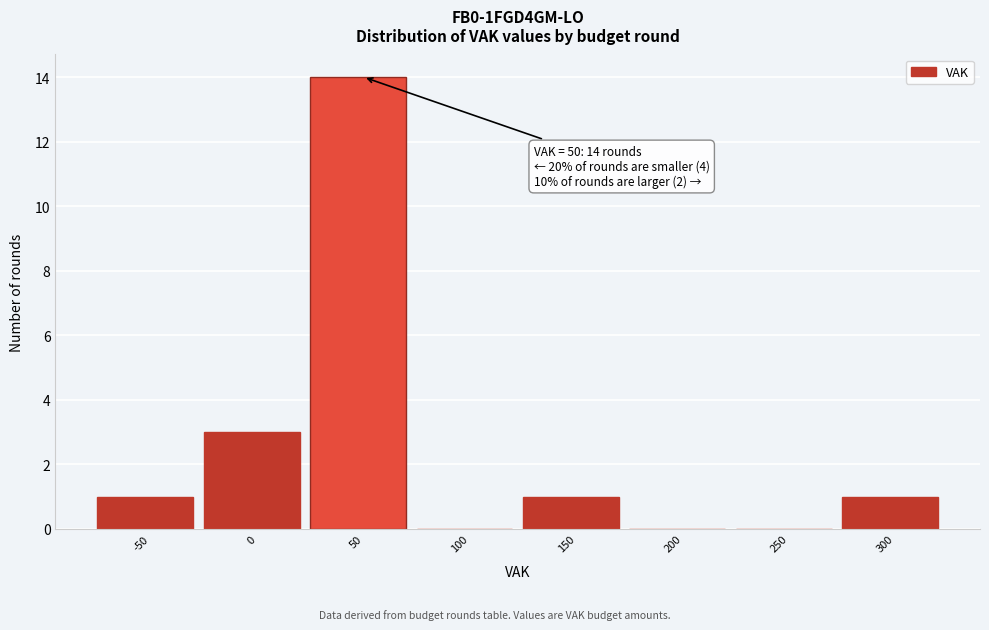

Reading left to right, transcribe all the data shown in this chart.

-50=1	0=3	50=14	100=0	150=1	200=0	250=0	300=1